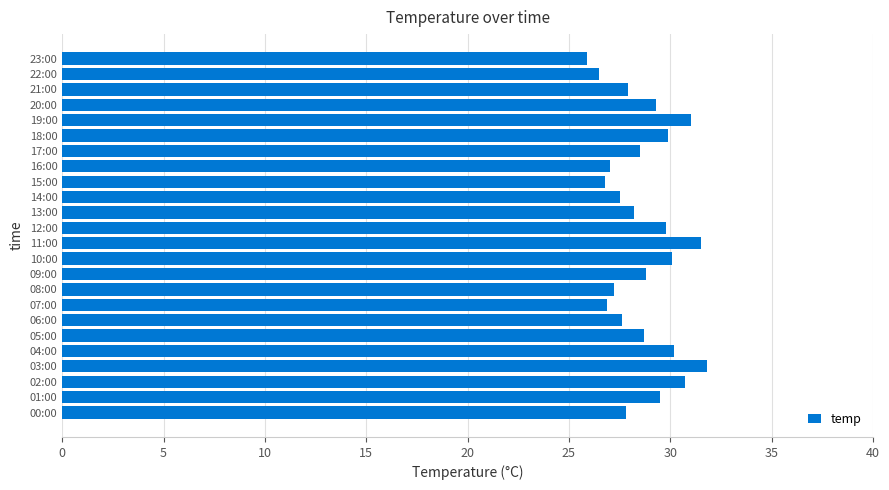

True or false: the data shows 9.7 at 22:00.

False